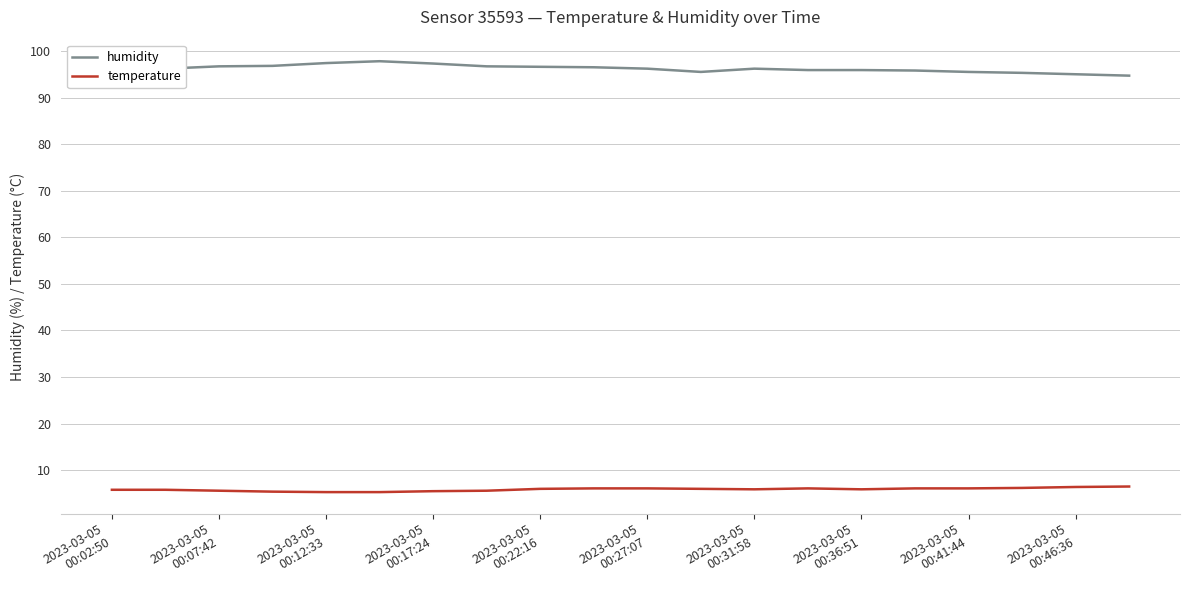

True or false: temperature and humidity cross at least once.

False